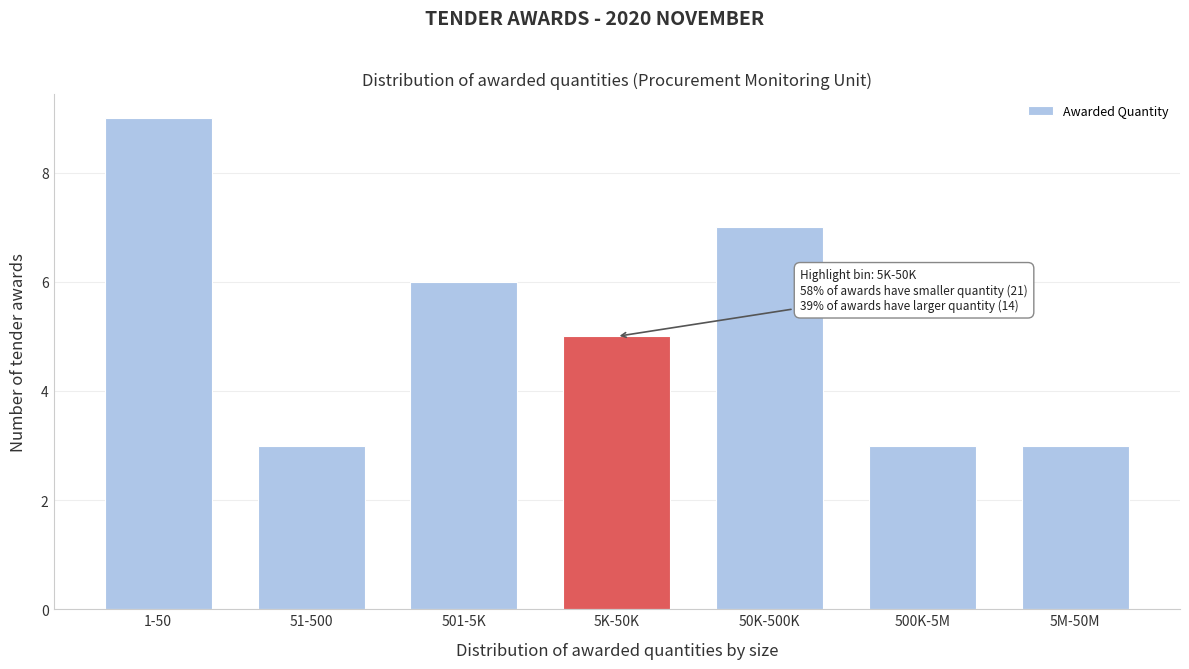

Reading left to right, what are all the values shown in this chart?

9	3	6	5	7	3	3